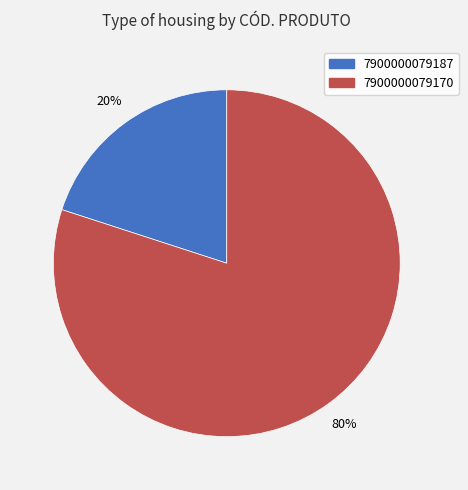

Is it true that 7900000079187 is 33% of the pie?

False